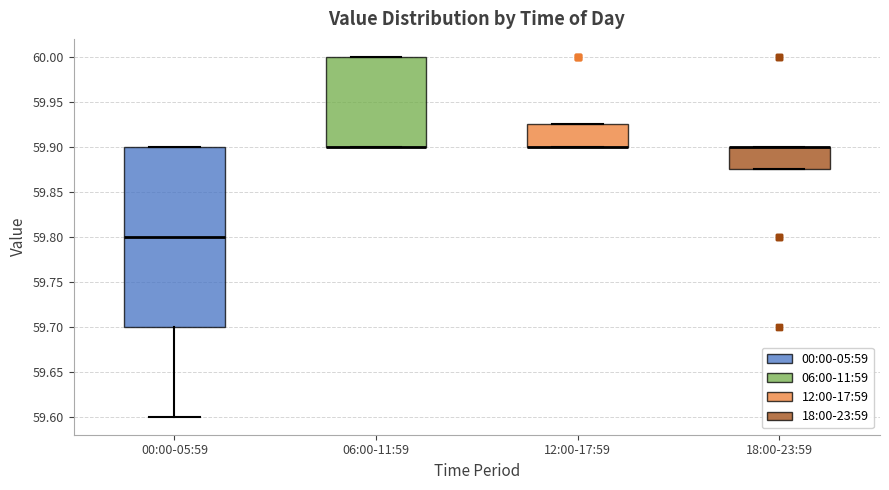

Reading left to right, transcribe this box plot: for each box, give where its median line is, the range the box spans, and where its two whiskers end, as read against the y-axis. The values are not printed on the chart, so give them approximately, as read against the axis.

00:00-05:59: median 59.800, box 59.700 to 59.900, whiskers 59.600 to 59.900
06:00-11:59: median 59.900 (drawn on the box's lower edge), box 59.900 to 60.000, whiskers 59.900 to 60.000
12:00-17:59: median 59.900 (drawn on the box's lower edge), box 59.900 to 59.925, whiskers 59.900 to 59.925
18:00-23:59: median 59.900 (drawn on the box's upper edge), box 59.875 to 59.900, whiskers 59.875 to 59.900